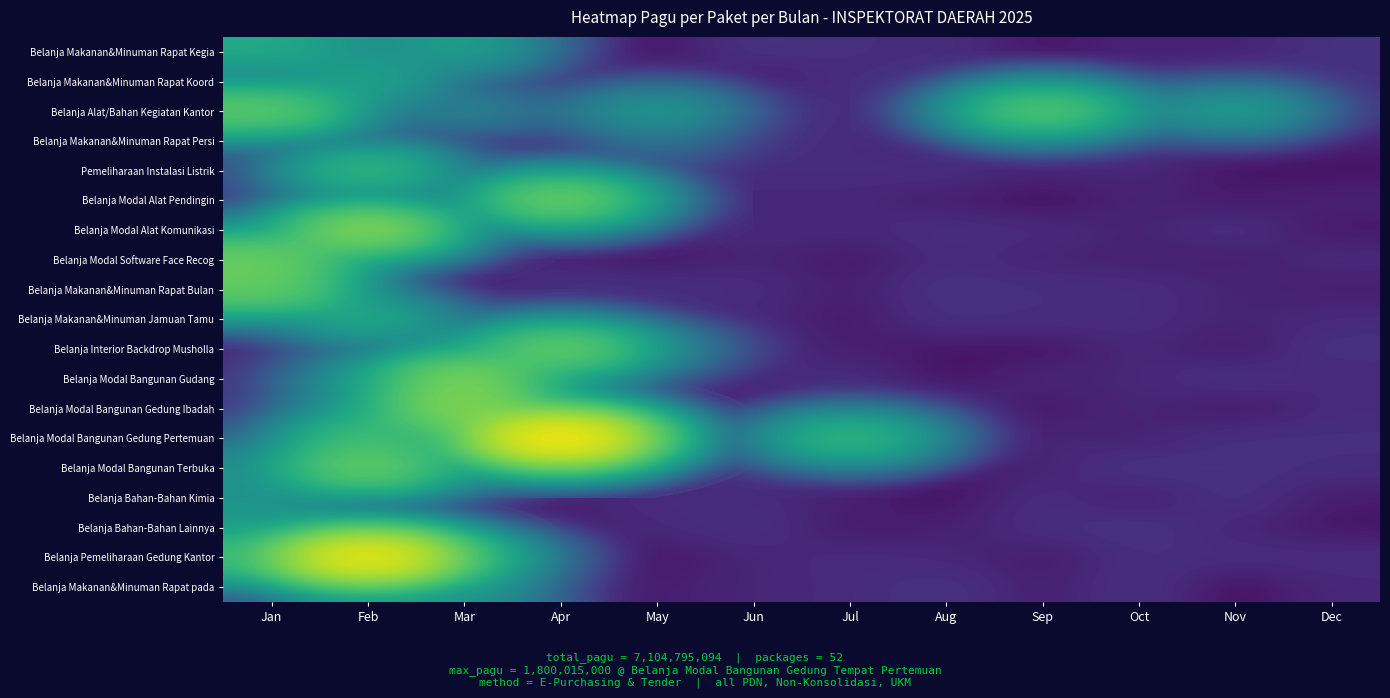

Between May and Sep, which series saw the biggest shift?

Belanja Alat/Bahan Kegiatan Kantor